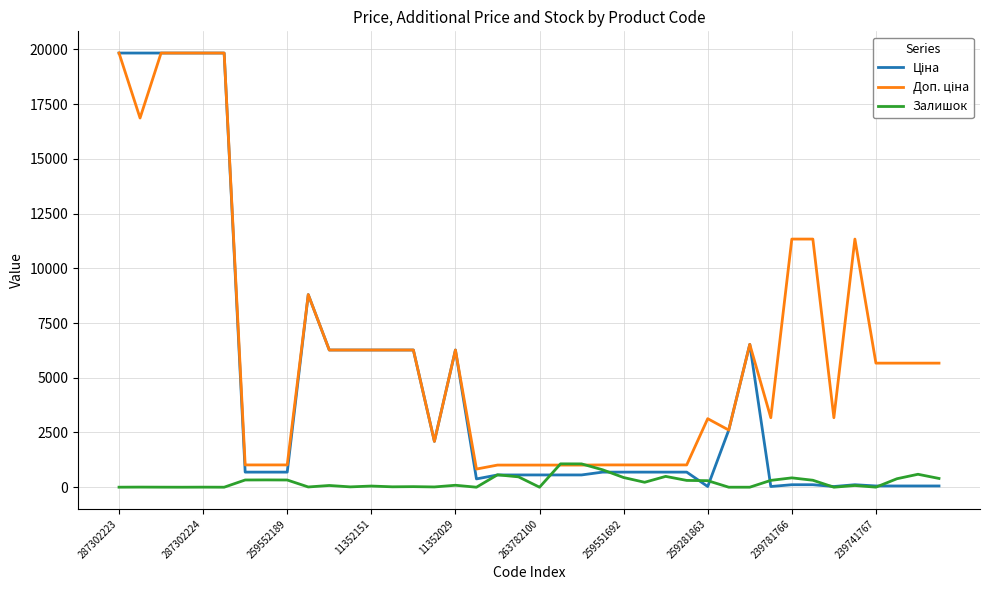

What is the highest value of the Залишок series?

1067.0